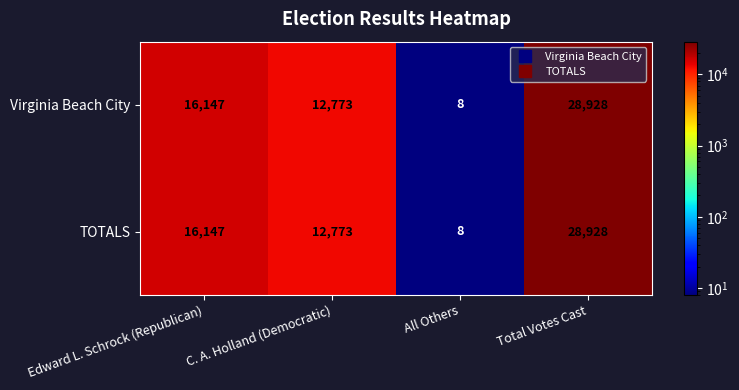

Where is TOTALS nearest to the value 14468?

Edward L. Schrock (Republican)